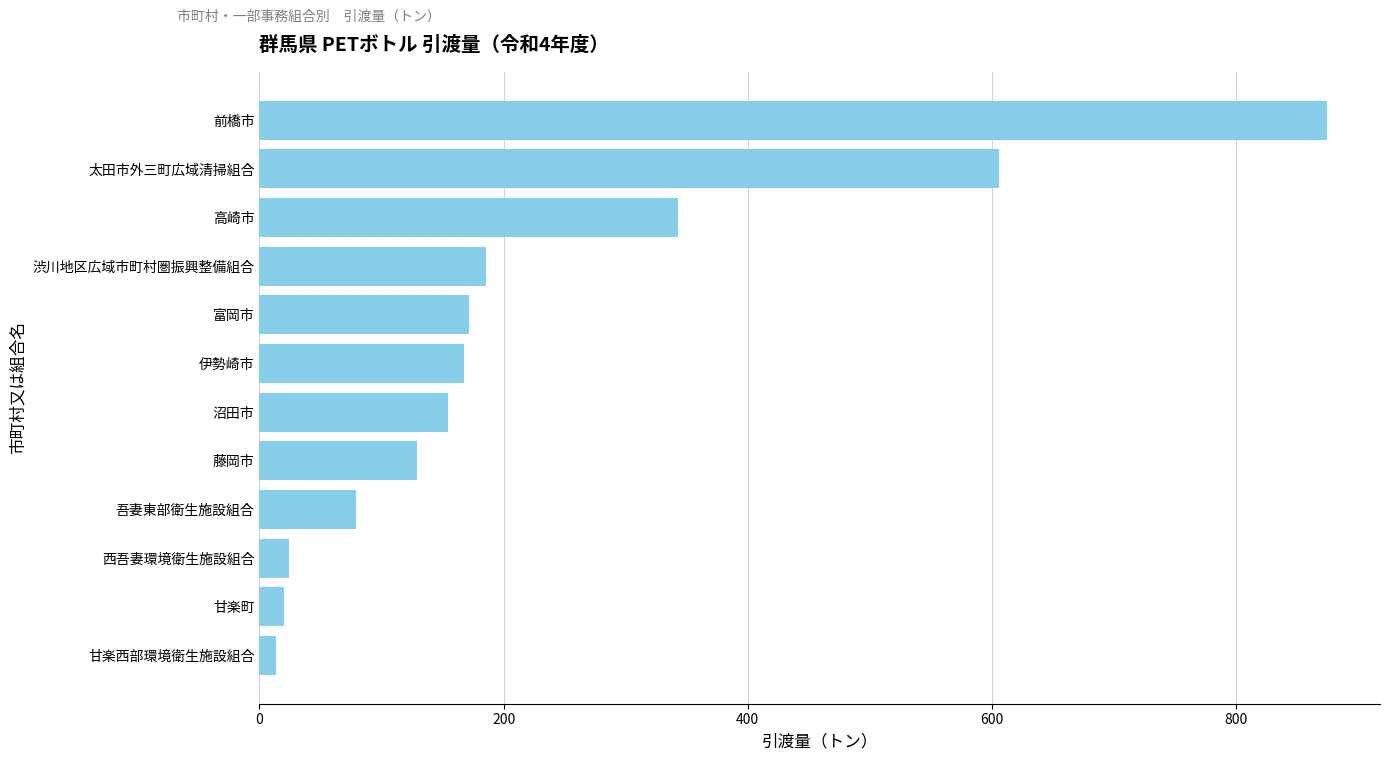

What is the maximum value shown in the chart?

874.2